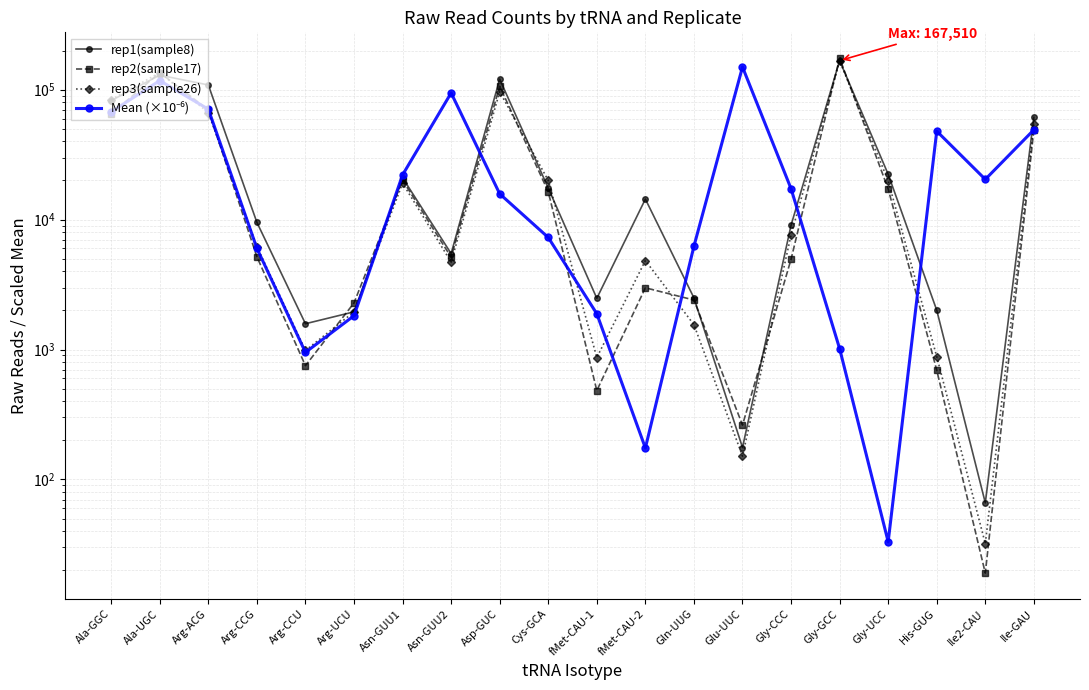

How many distinct data groups are displayed?

4